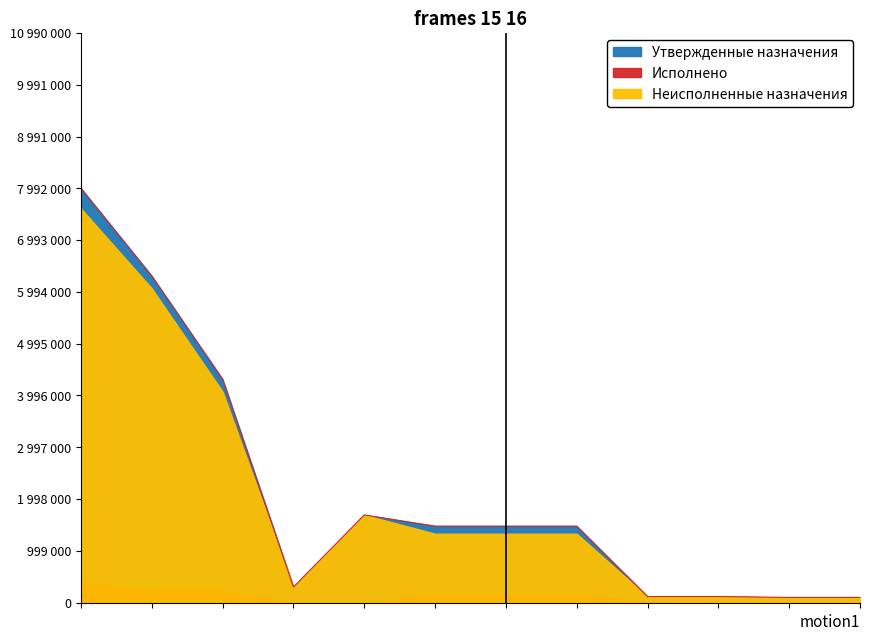

How many data points in Утвержденные назначения are less than 1475900?

5